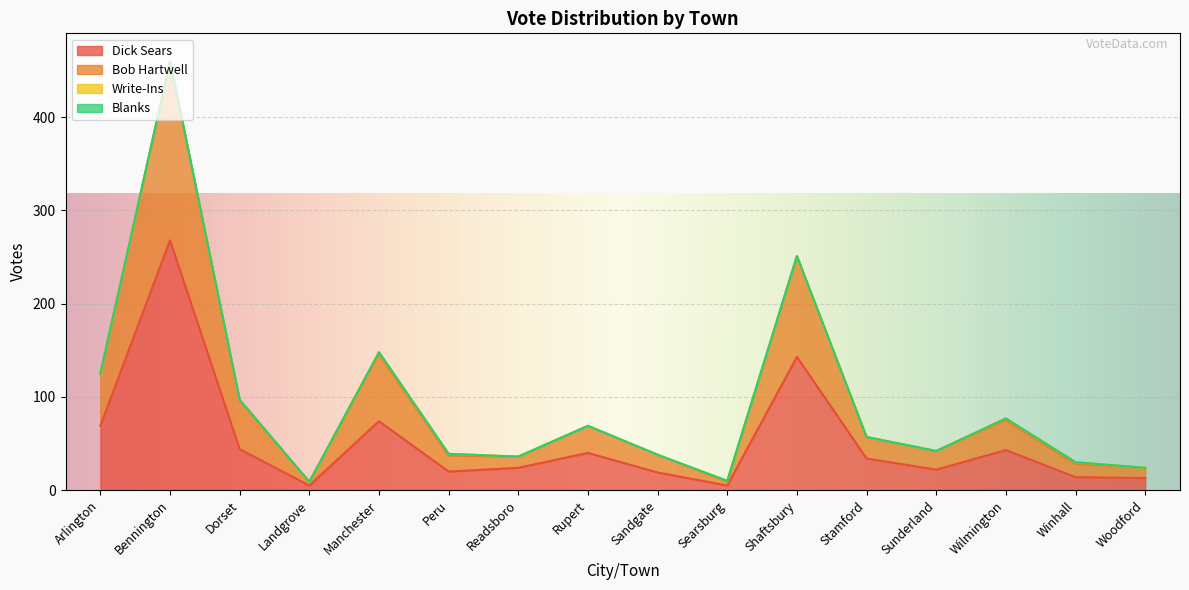

The Dick Sears series shows 13 at Woodford. True or false?

True